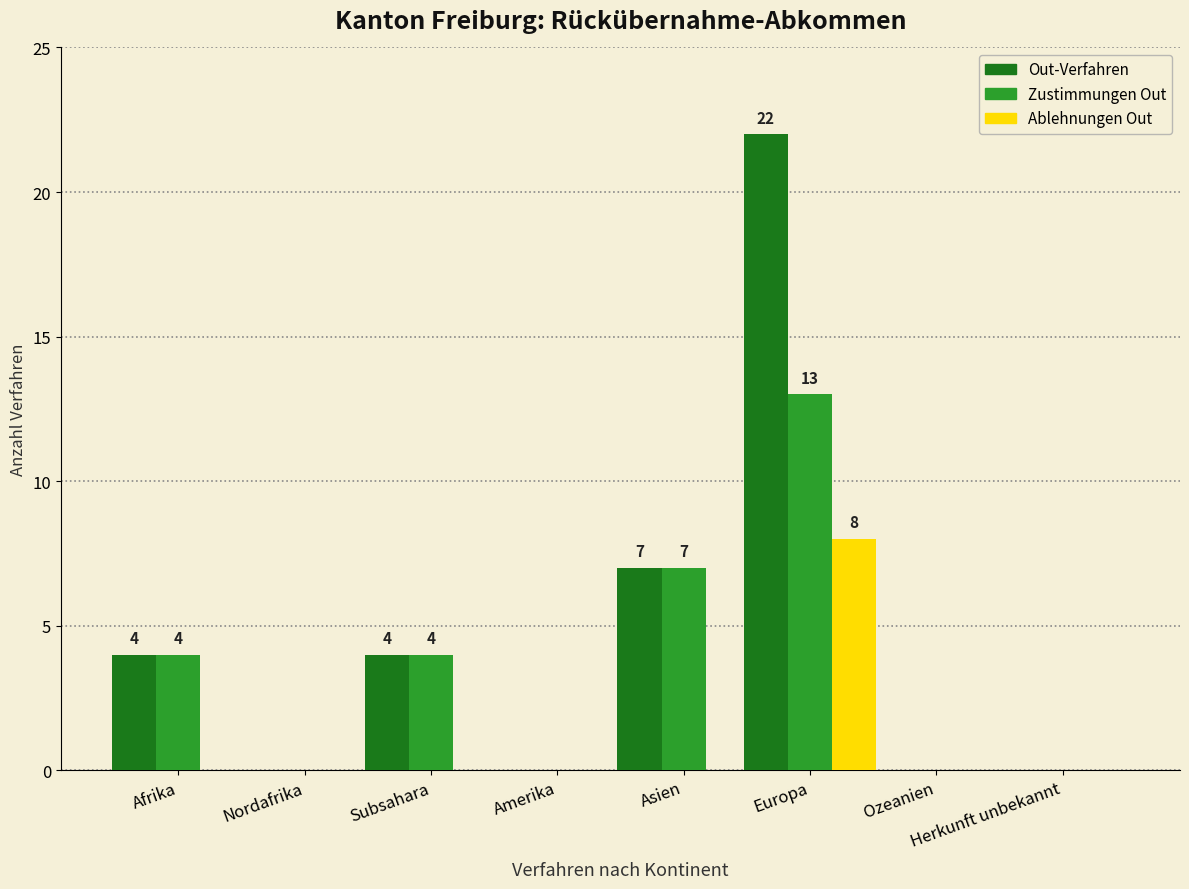

The Out-Verfahren series shows 7 at Asien. True or false?

True